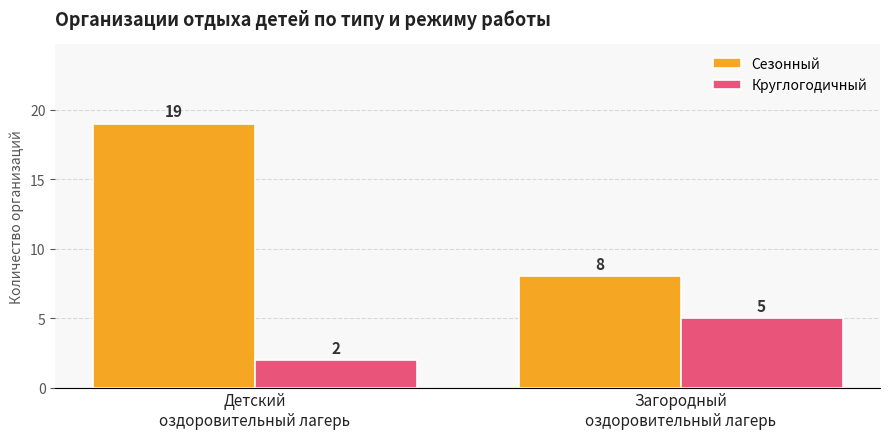

What is the smallest value displayed?

2